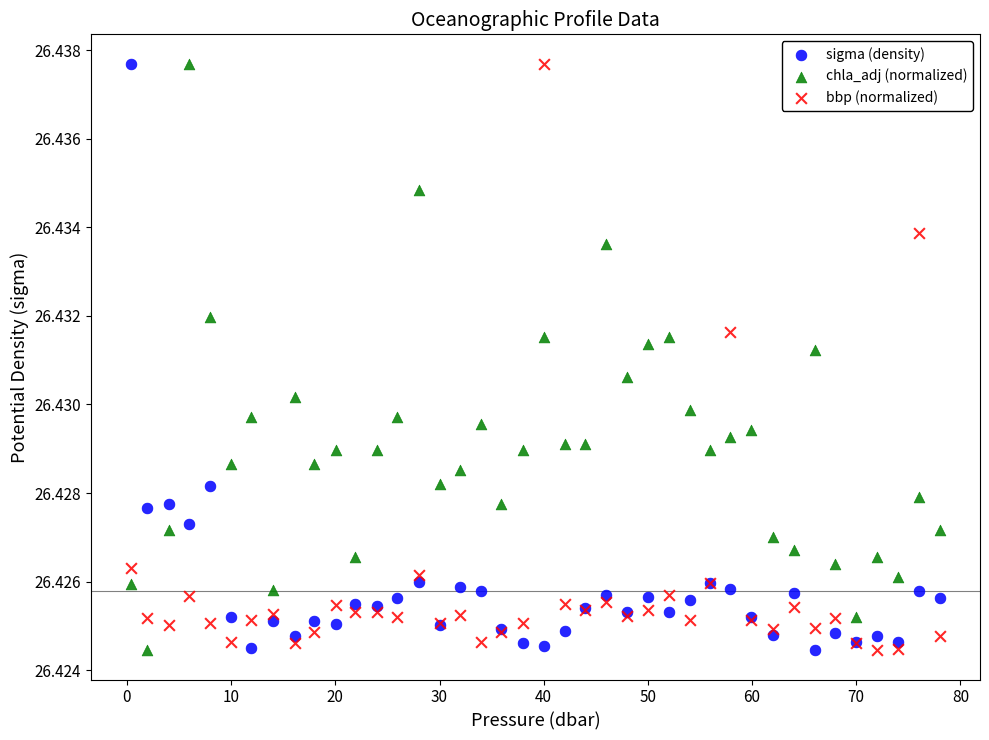

What is the X range (max minus min) for the scatter plot?

77.6